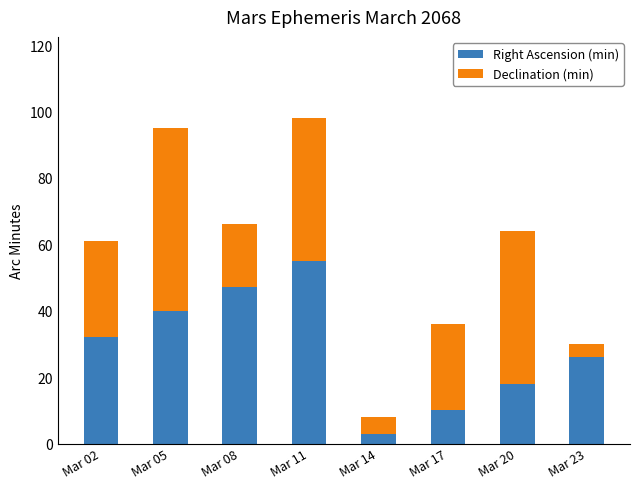

What is the difference between the Right Ascension (min) values at Mar 14 and Mar 11?

52